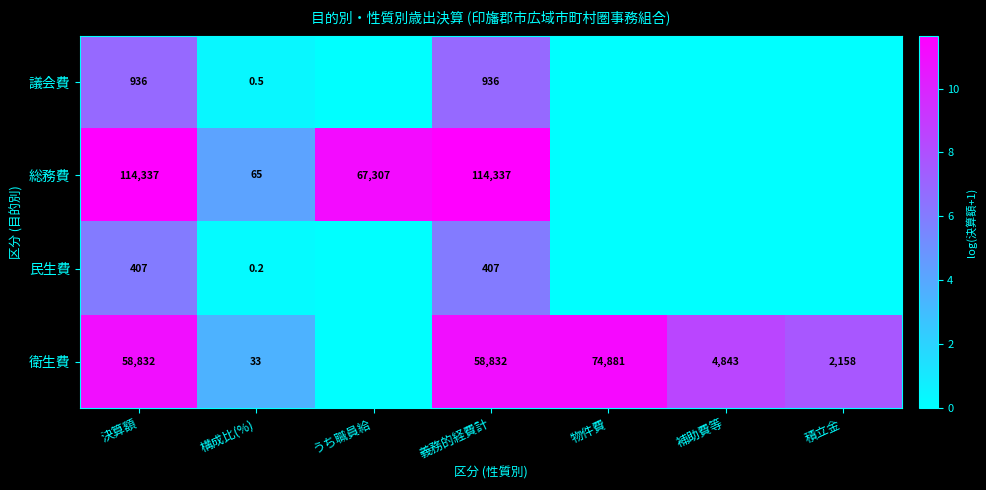

What is the difference between the 民生費 values at 構成比(%) and 義務的経費計?

406.8